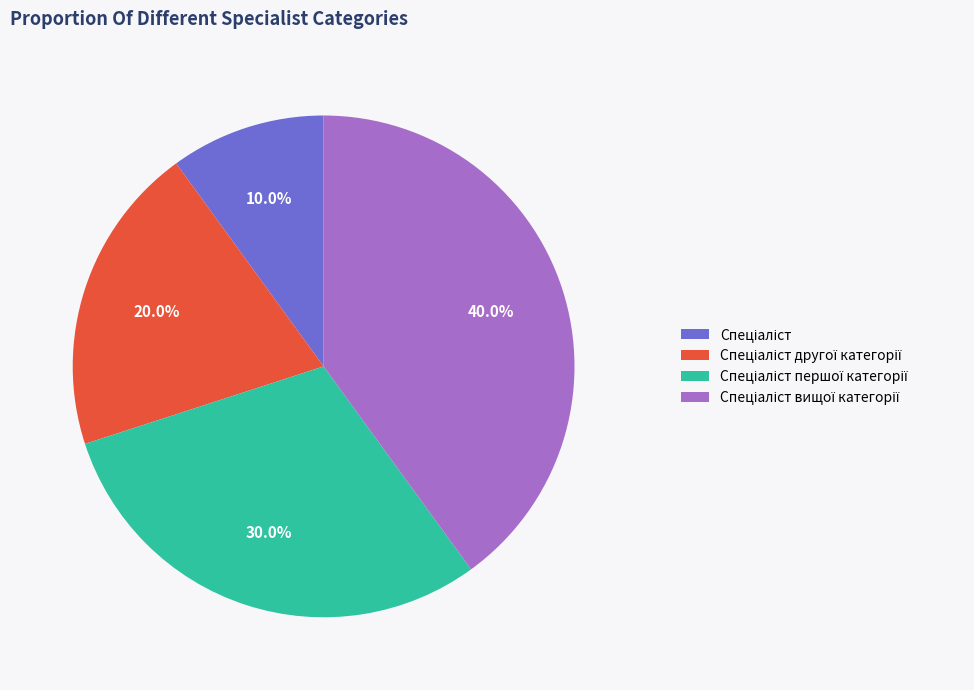

Does any single category account for the majority?

No